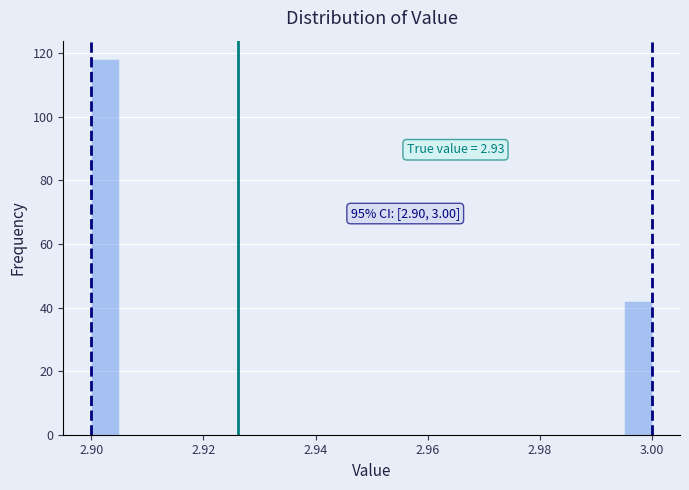

Around what value on the x-axis is the tallest bar? Give the approximate position of its centre, as read against the axis.

2.902